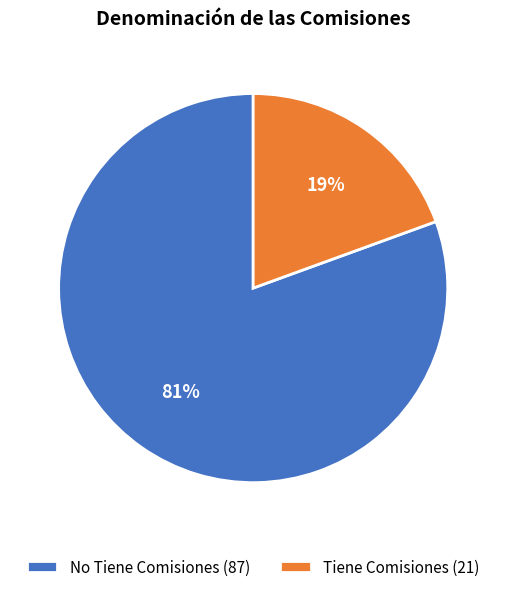

What percentage is the No Tiene Comisiones slice, to the nearest percent?

81%